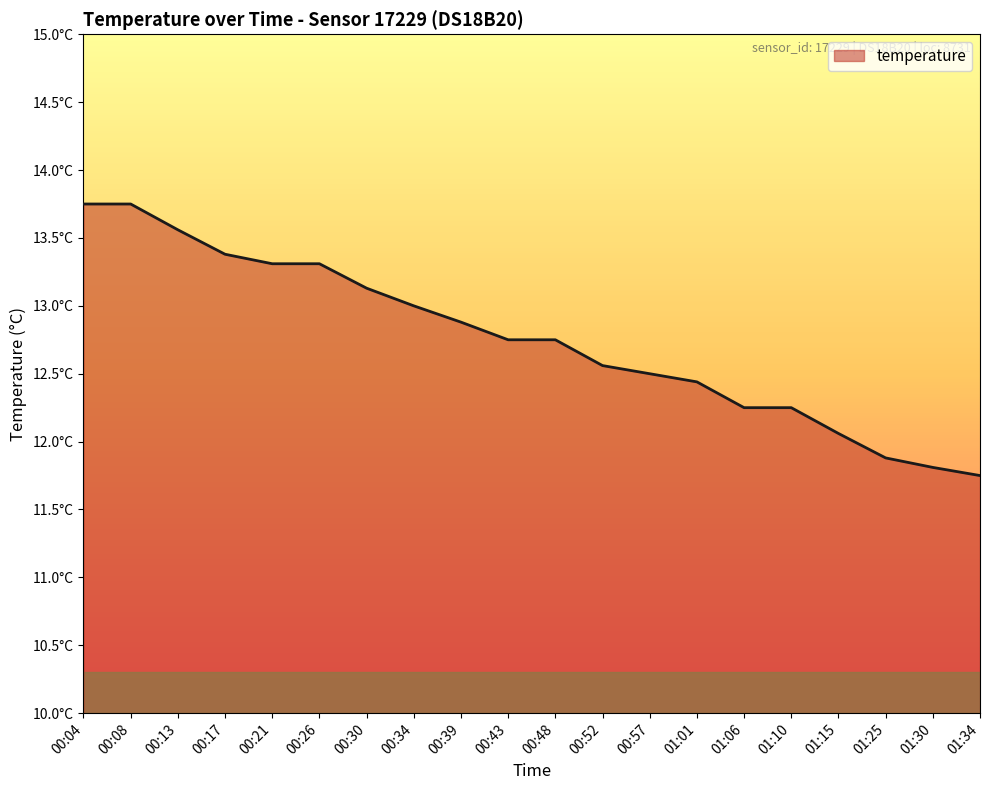

What is the value of the 1st point from the left?

13.8